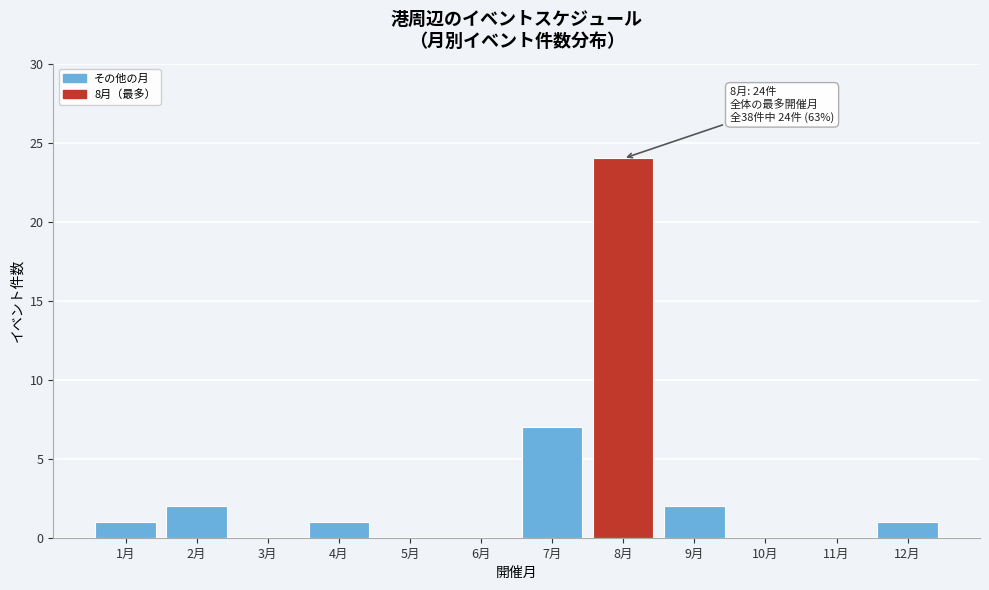

Reading left to right, list all the values displayed in this chart.

1月=1	2月=2	3月=0	4月=1	5月=0	6月=0	7月=7	8月=24	9月=2	10月=0	11月=0	12月=1